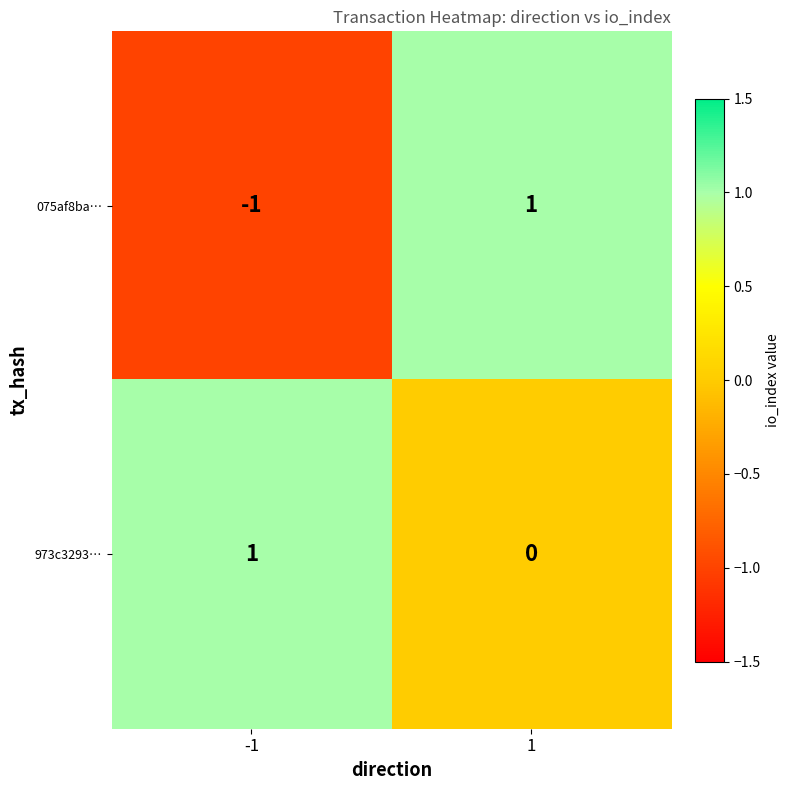

Reading left to right, transcribe all the data shown in this chart.

075af8ba…: -1=-1	1=1
973c3293…: -1=1	1=0